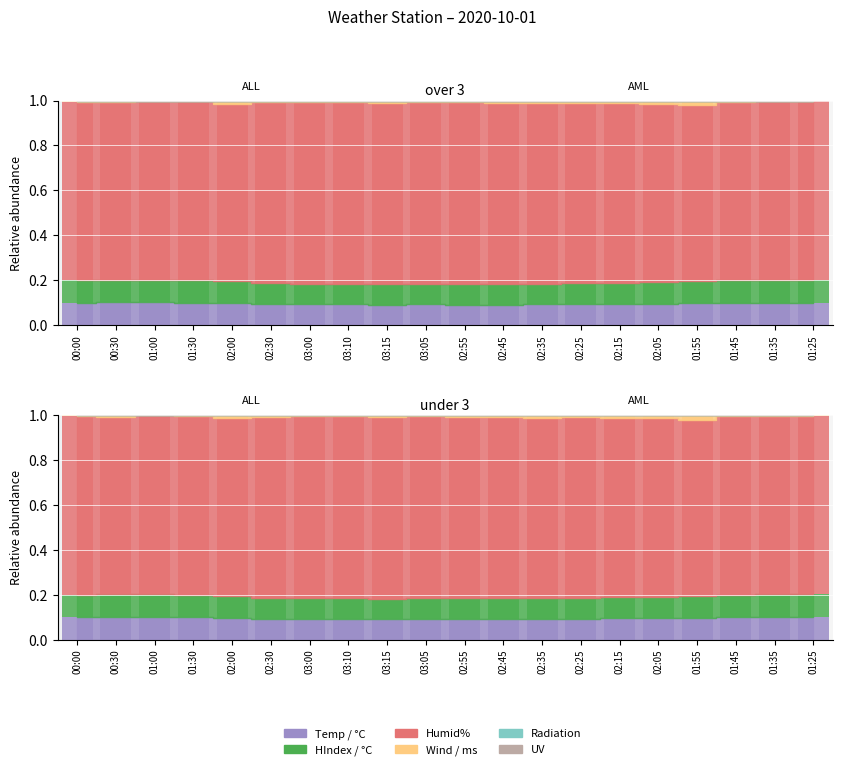

What position from the right is 03:10?

13